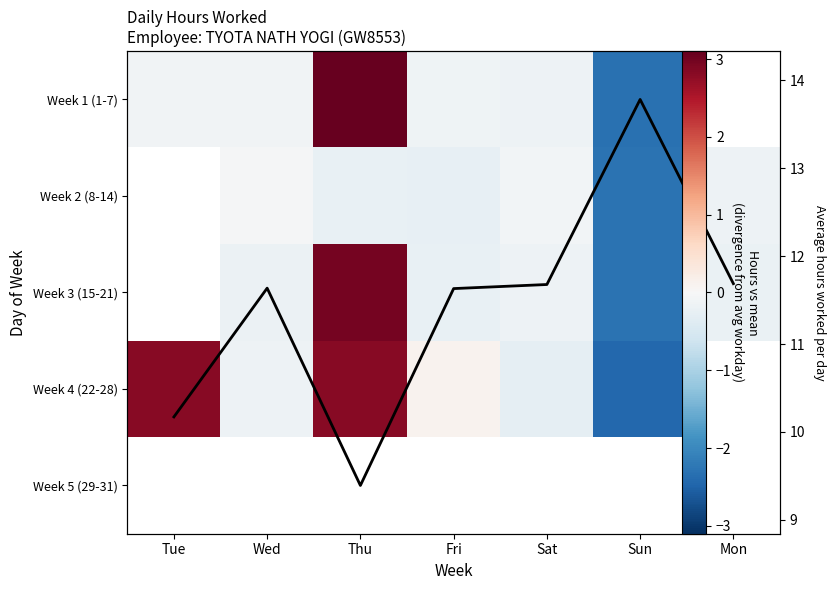

Which has a higher value, Mon or Wed?

Wed